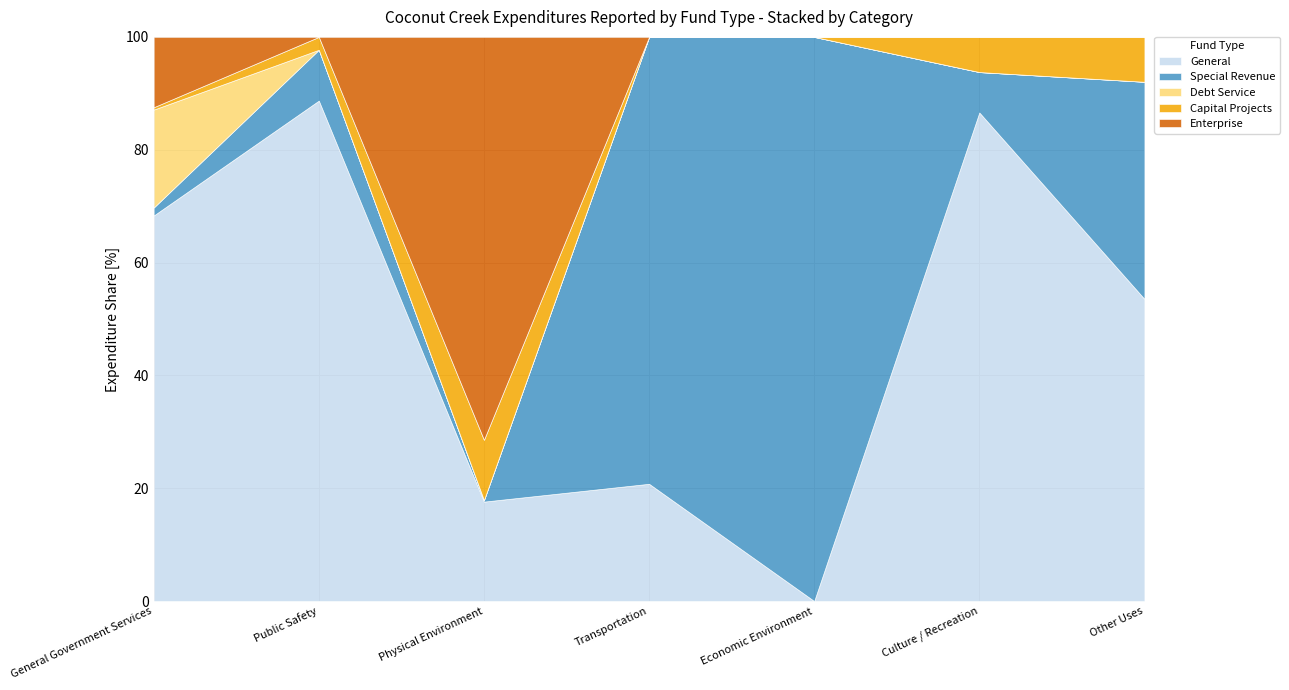

What is the label of the 7th point from the left?

Other Uses